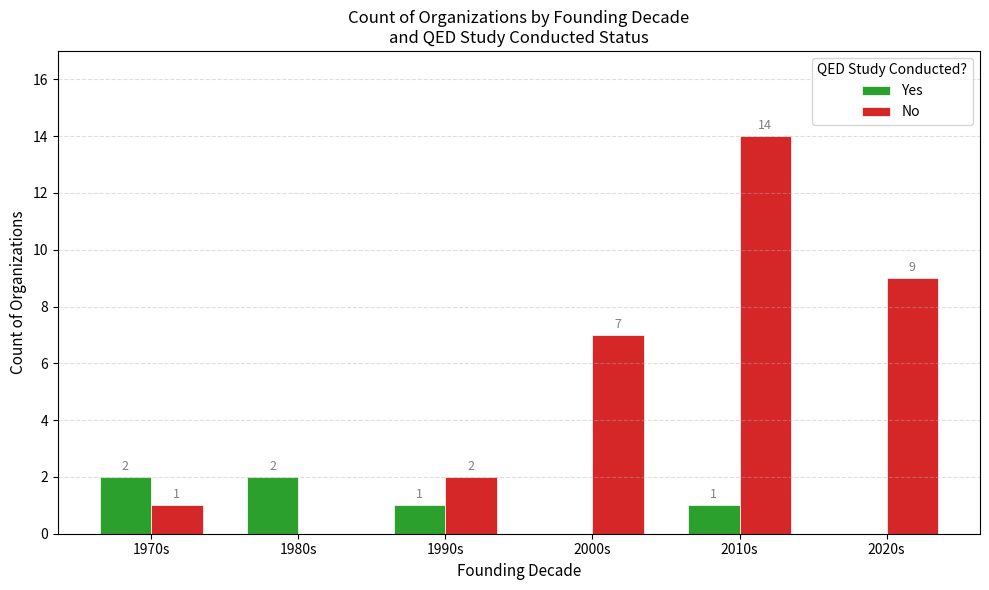

What is the sum of the Yes values at 2010s and 2020s?

1